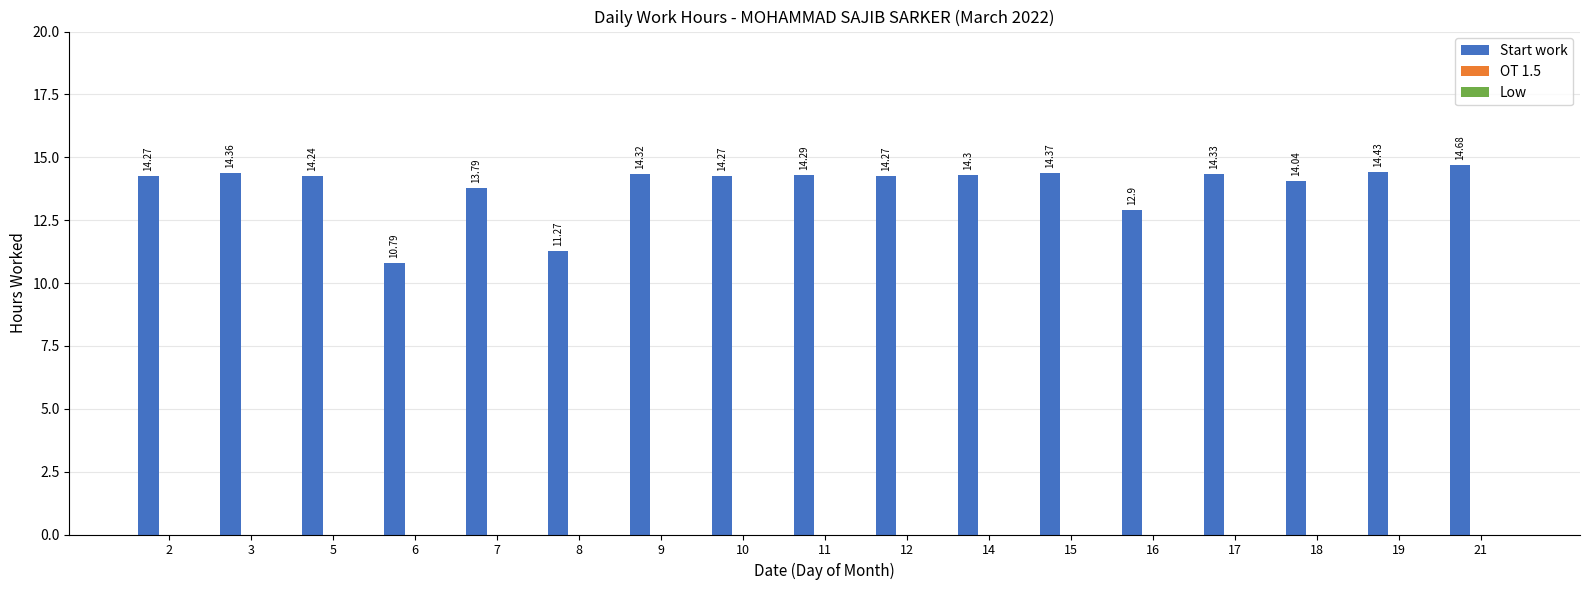

Which has a higher value, 21 or 9?

21